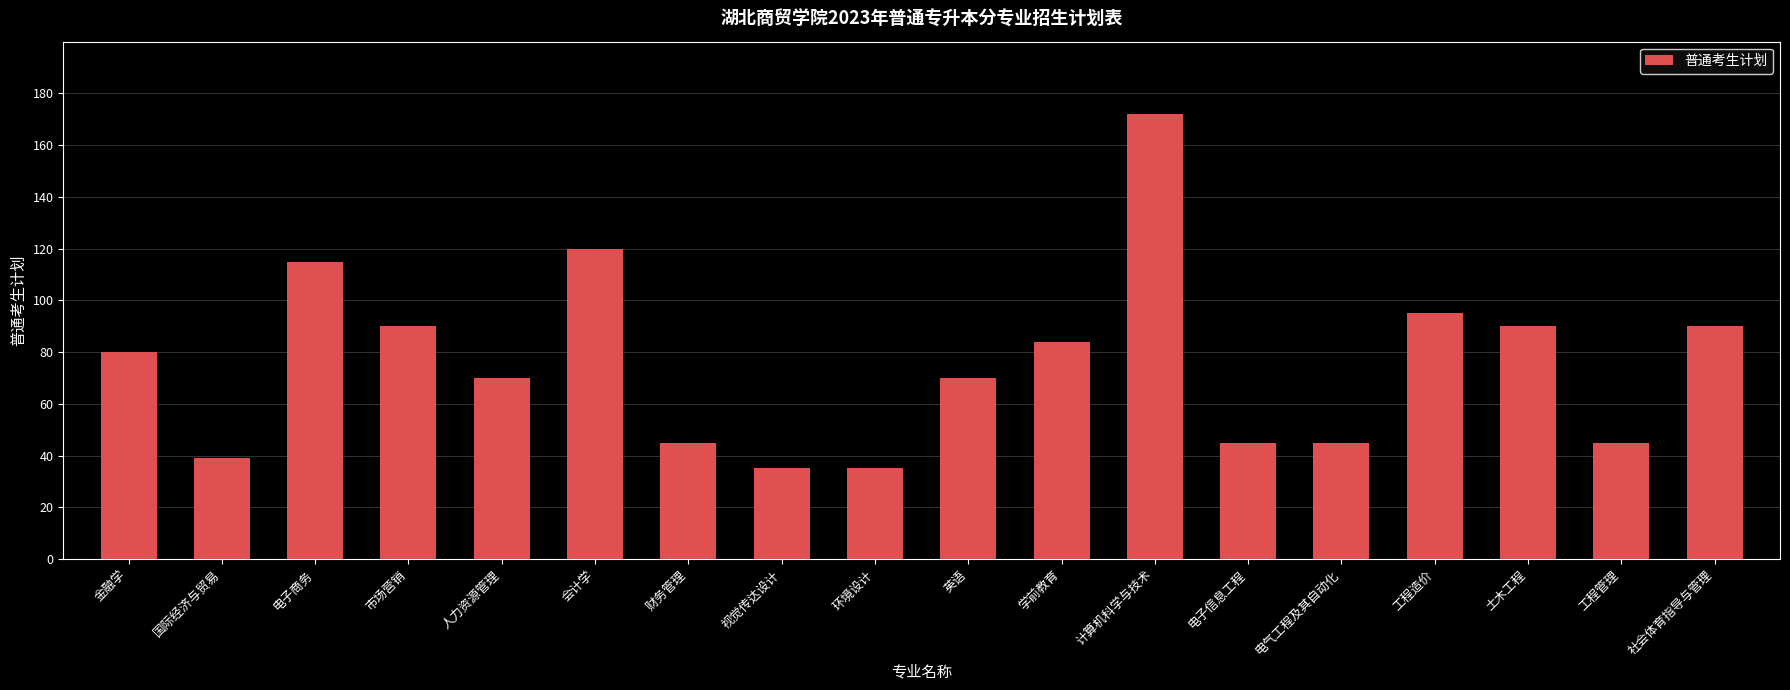

What is the sum of all values?

1365